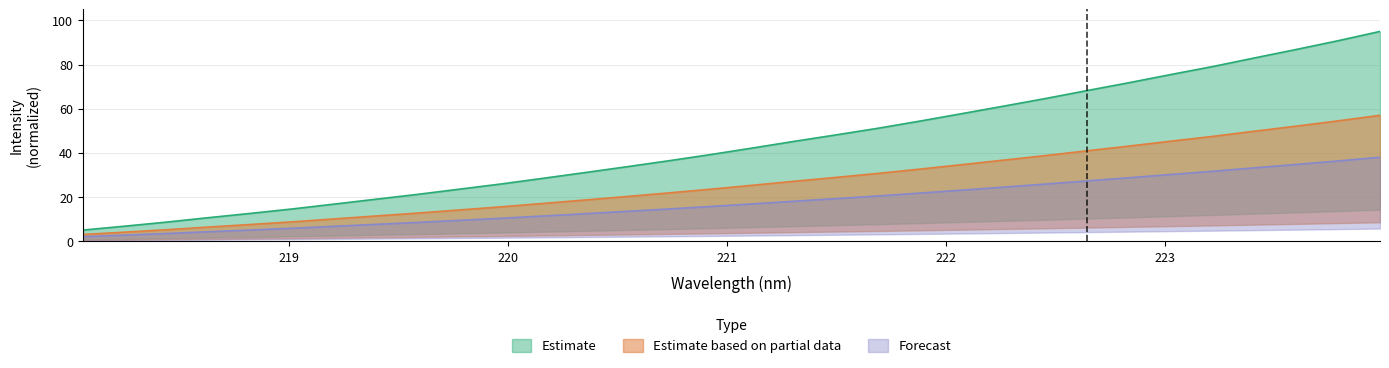

True or false: Forecast and Estimate based on partial data intersect in this chart.

False